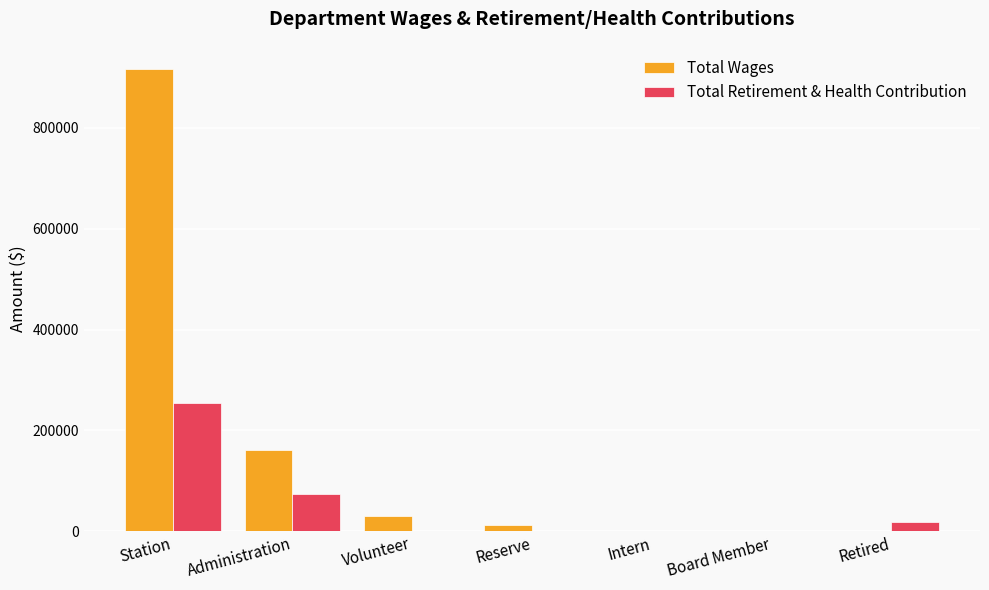

Does the chart contain stacked bars?

No